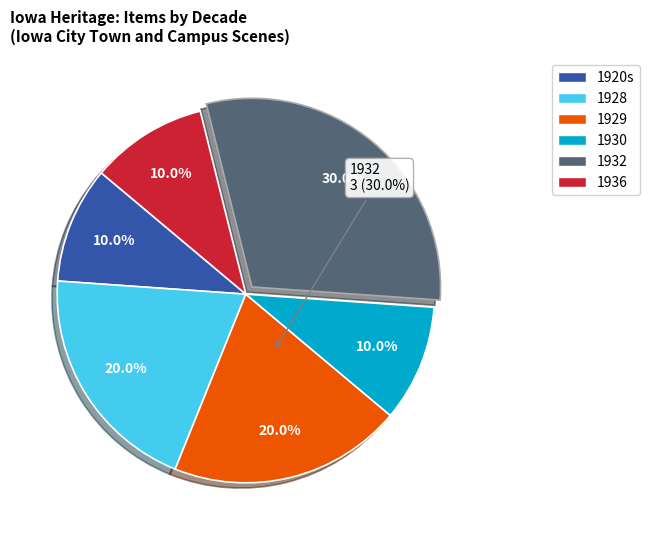

Combined, what portion of the pie is 1930 and Other?

20.0%